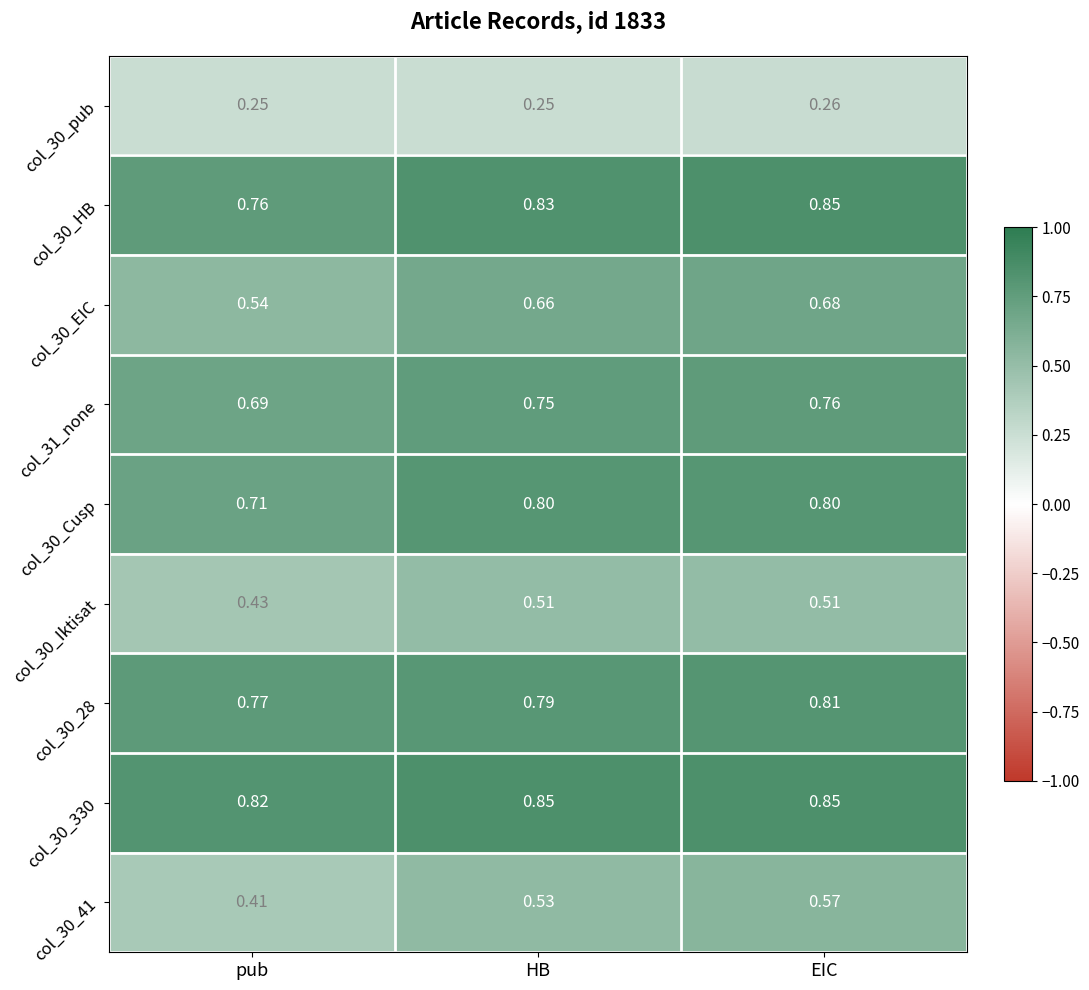

Is the value of col_30_EIC at pub greater than the value of col_31_none at HB?

No